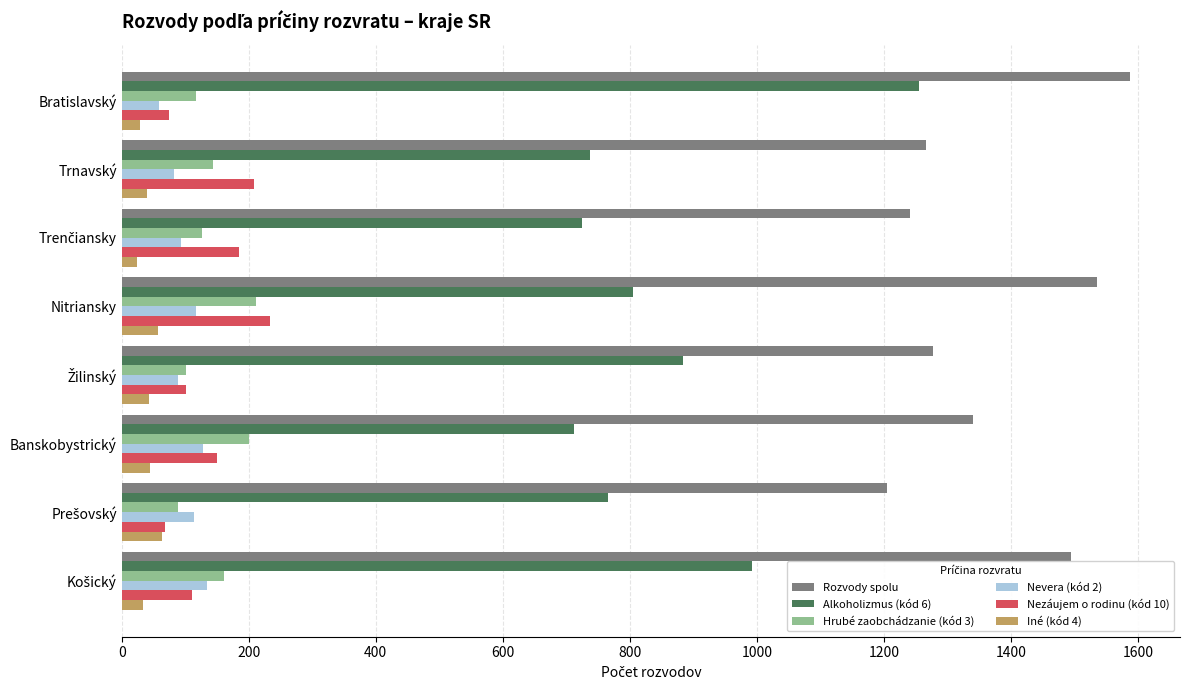

What is the maximum value shown in the chart?

1587